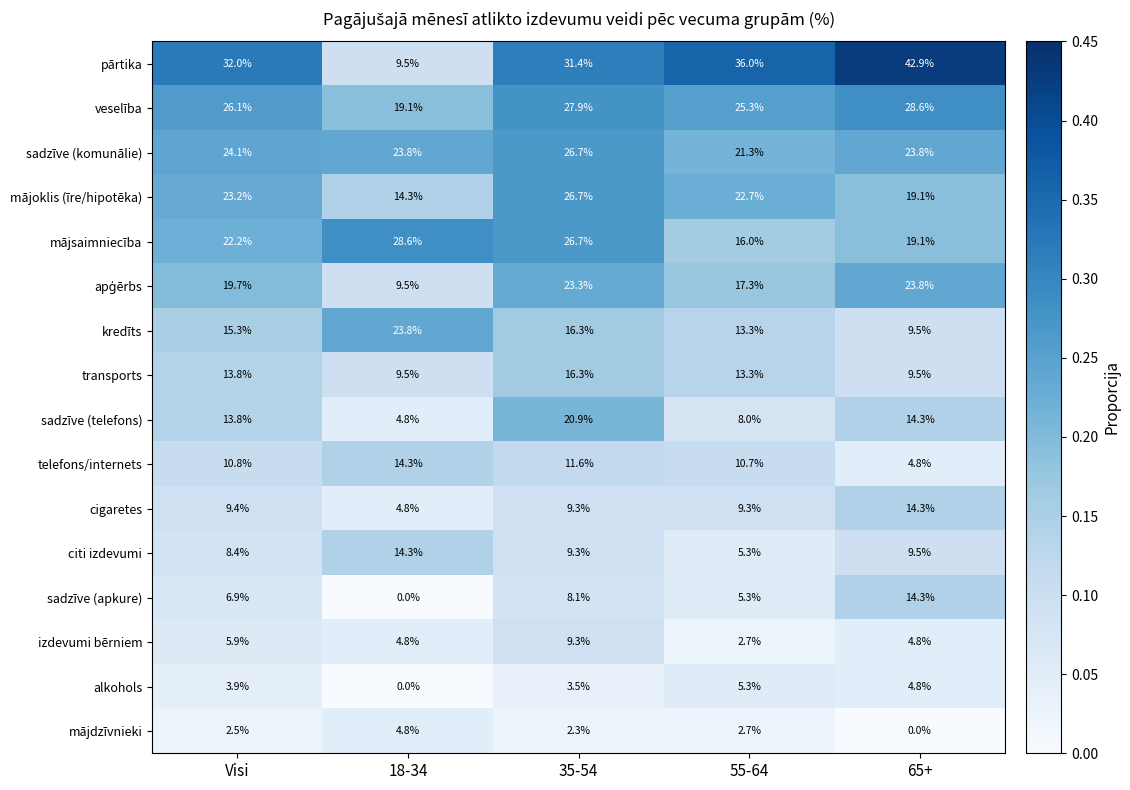

Which category has the highest value across all series?

65+